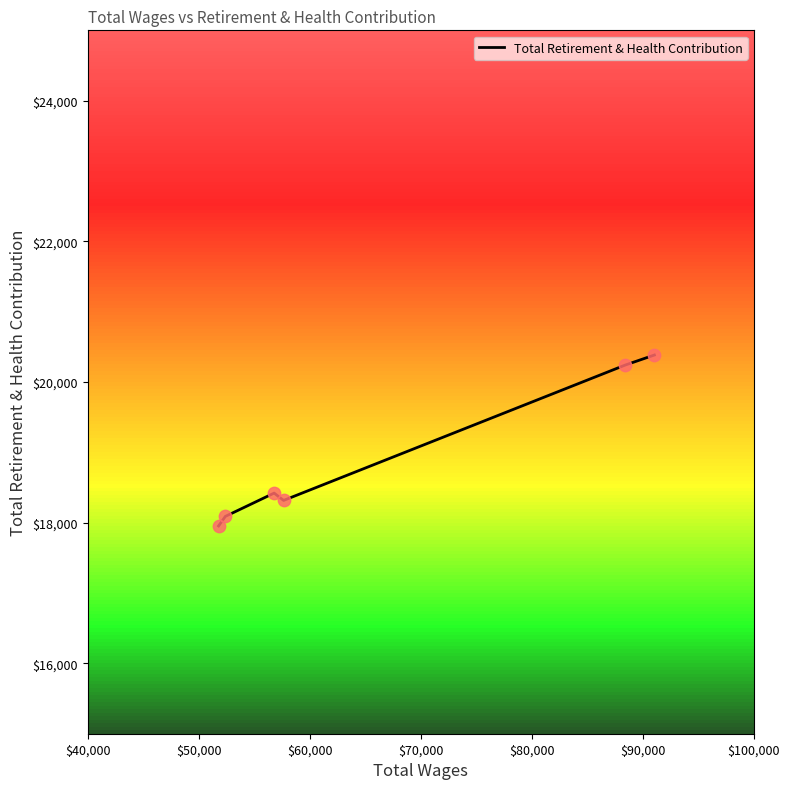

What is the difference between the maximum and minimum values?

2430